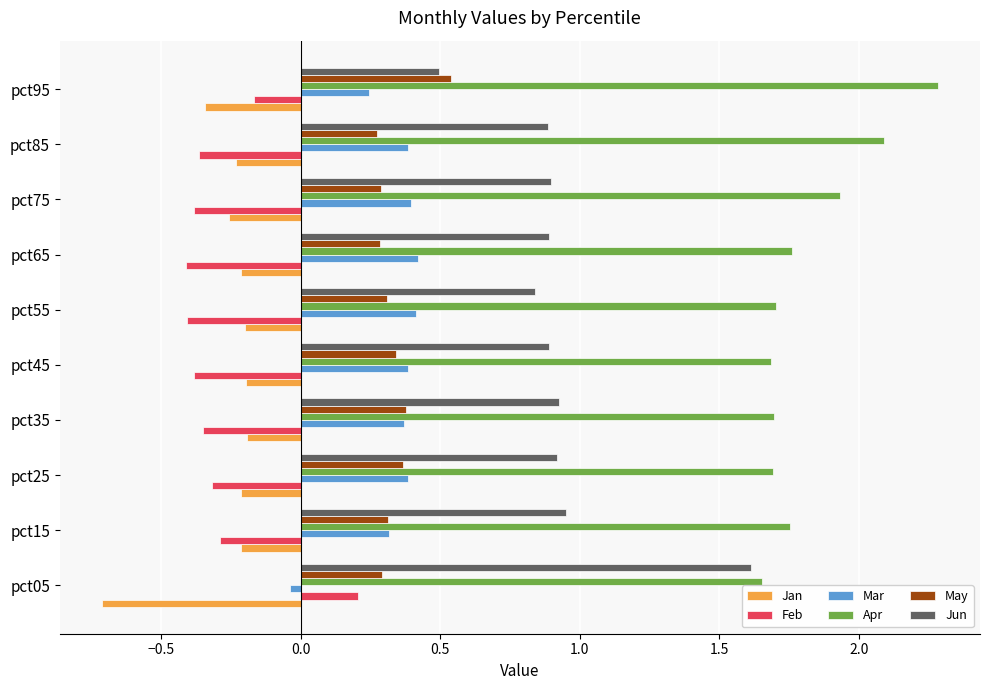

How many categories are shown in the chart?

10